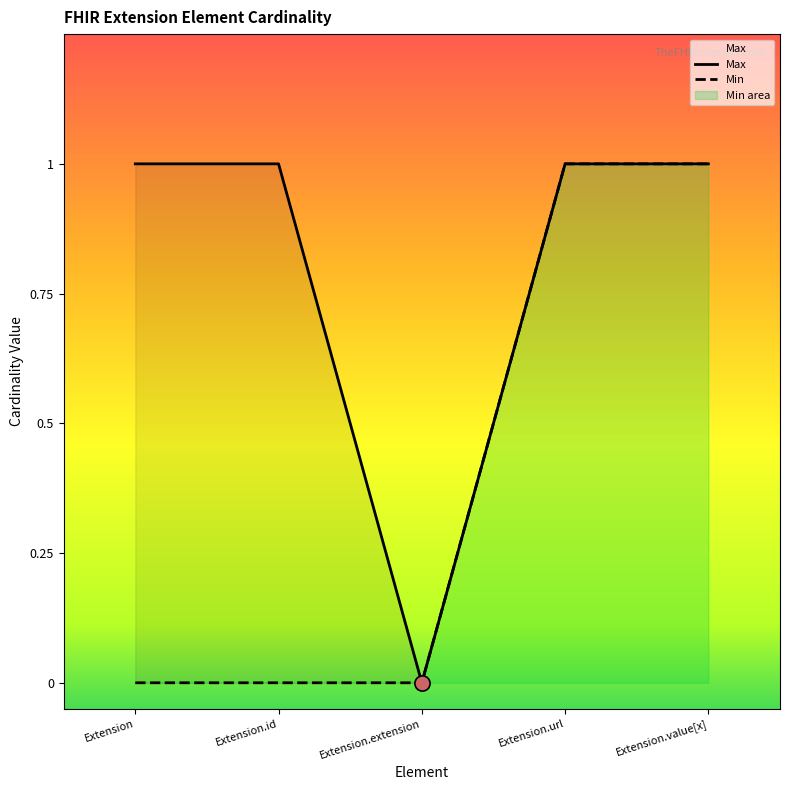

At how many categories does at least one series exceed 0?

4